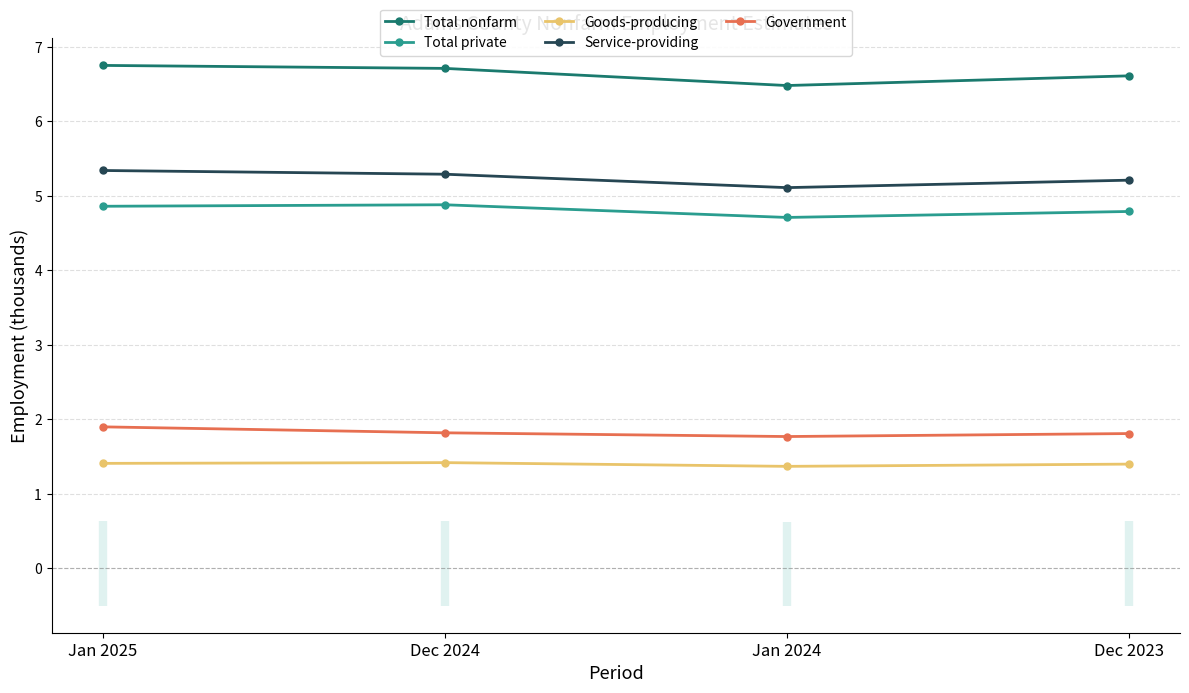

Does the chart display data point markers on the line(s)?

Yes